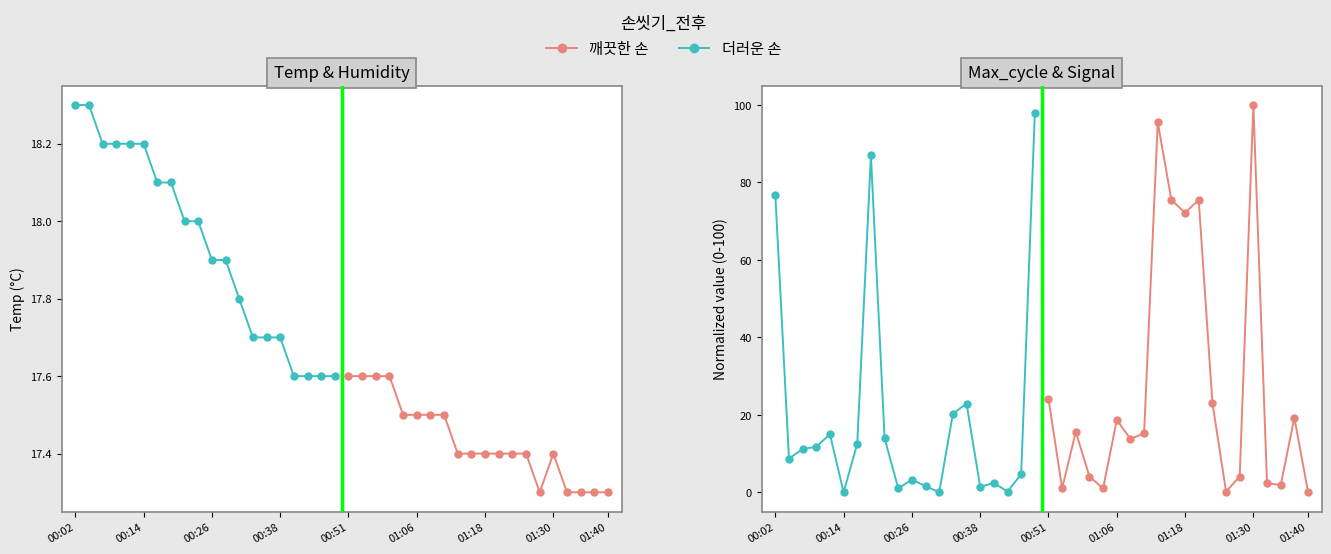

How many values in the 더러운 손 series are below 11?

10